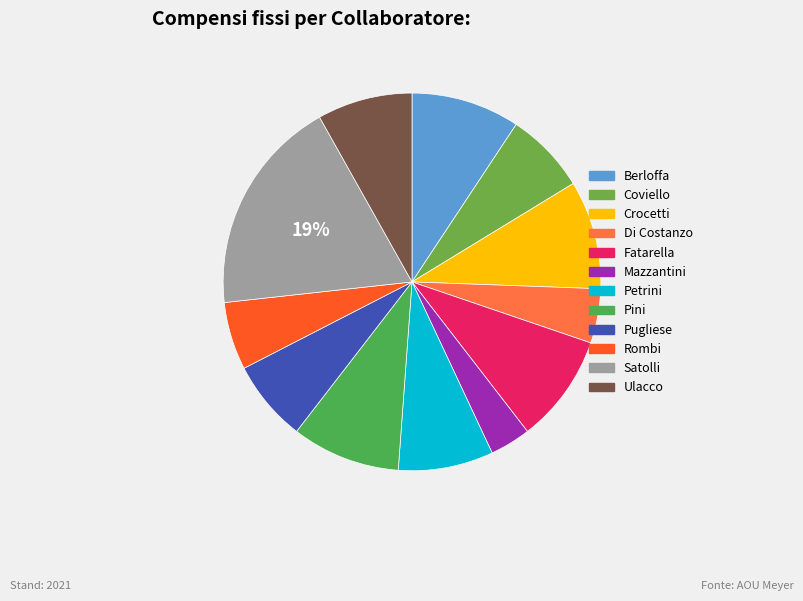

To the nearest percent, what is the average slice percentage?

8%